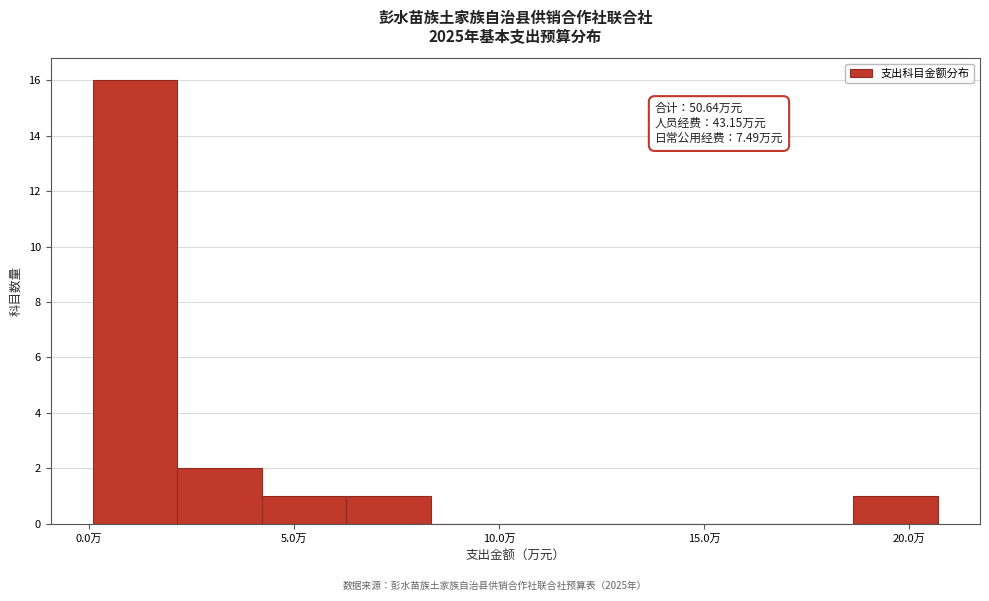

Which range on the x-axis has the tallest bar?

0.0 to 2.0